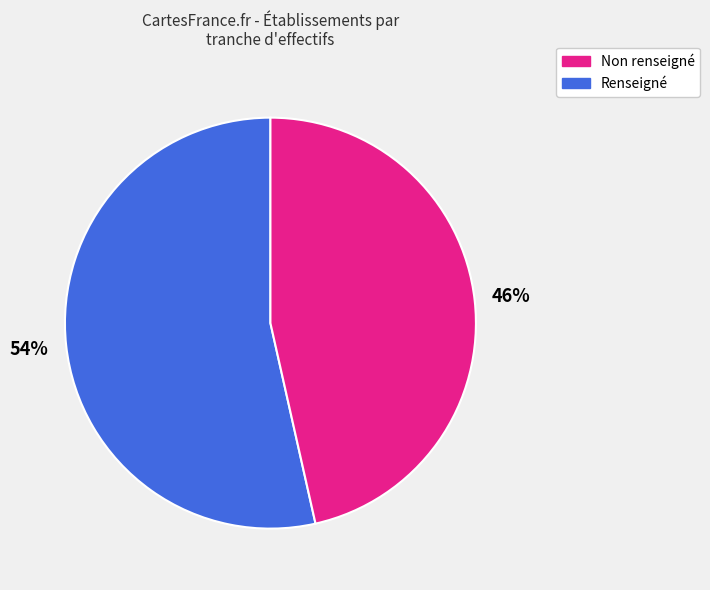

To the nearest percent, what is the average slice percentage?

50%